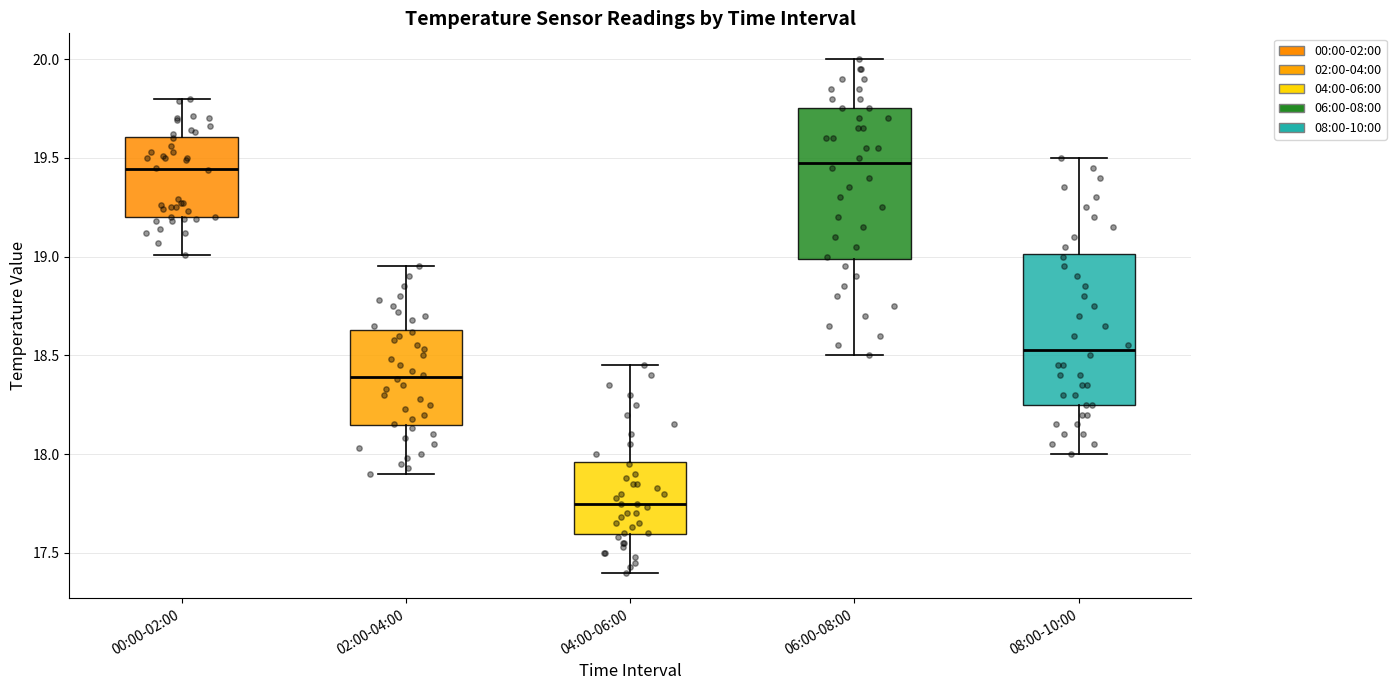

Reading left to right, read every box against the y-axis: the position of its median line, the range the box covers, and the ends of its whiskers. The values are not printed on the chart, so give them approximately, as read against the axis.

00:00-02:00: median 19.45, box 19.20 to 19.60, whiskers 19.00 to 19.80
02:00-04:00: median 18.40, box 18.15 to 18.65, whiskers 17.90 to 18.95
04:00-06:00: median 17.75, box 17.60 to 17.95, whiskers 17.40 to 18.45
06:00-08:00: median 19.50, box 19.00 to 19.75, whiskers 18.50 to 20.00
08:00-10:00: median 18.55, box 18.25 to 19.00, whiskers 18.00 to 19.50